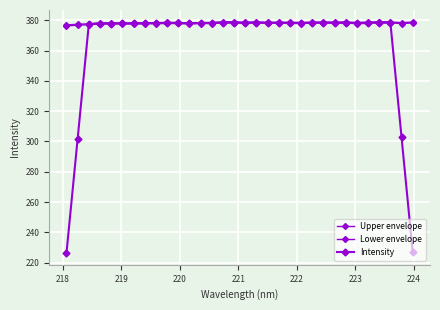

Where is Intensity nearest to the value 302?

218